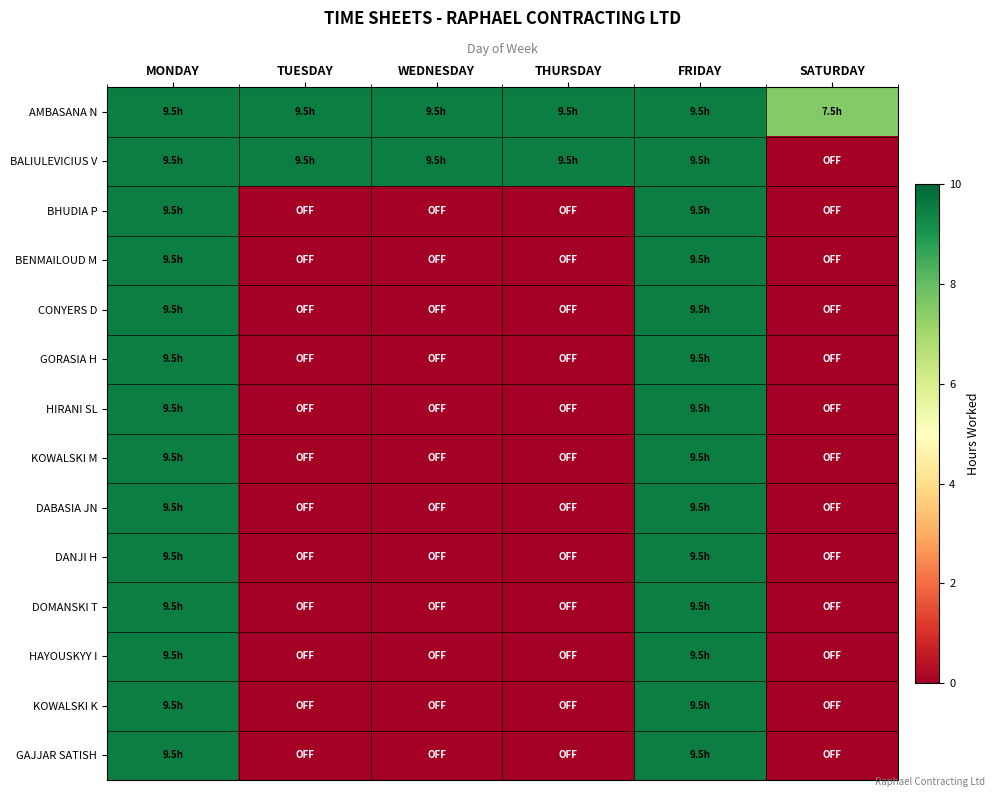

Between MONDAY and FRIDAY, which series saw the biggest shift?

AMBASANA N